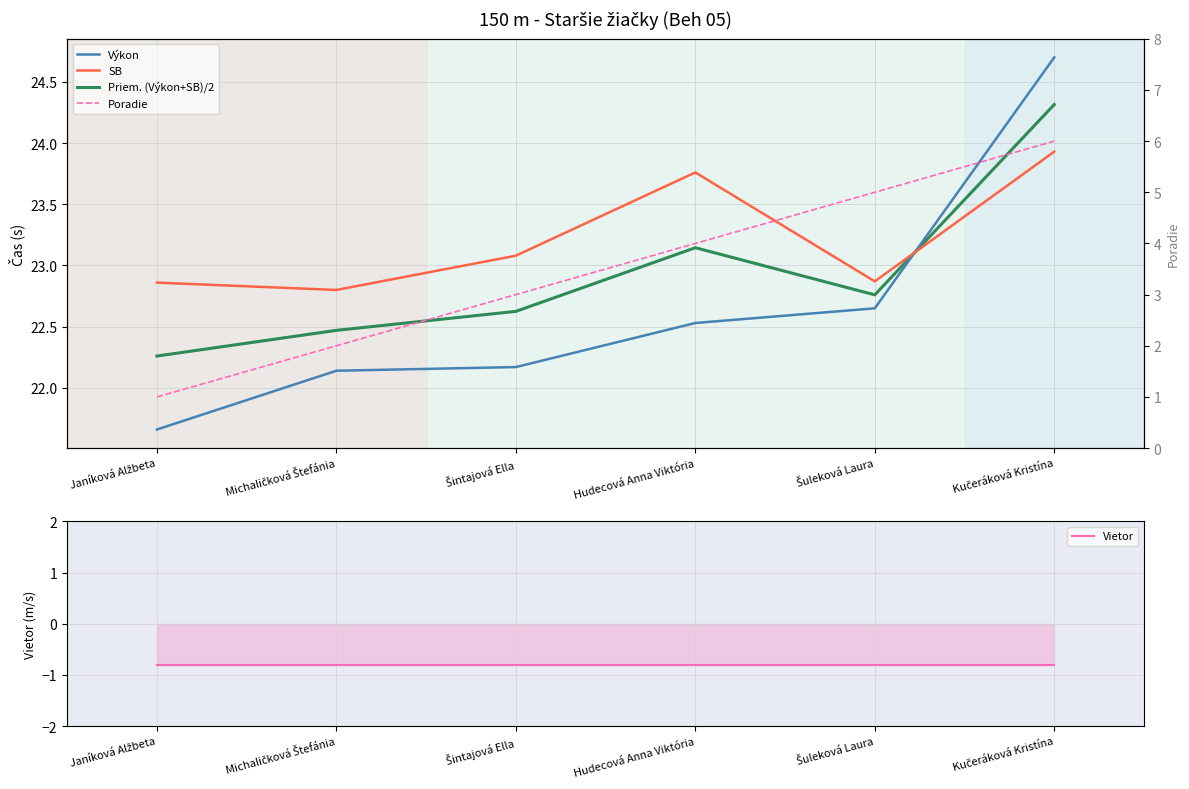

True or false: Výkon and Poradie intersect in this chart.

False